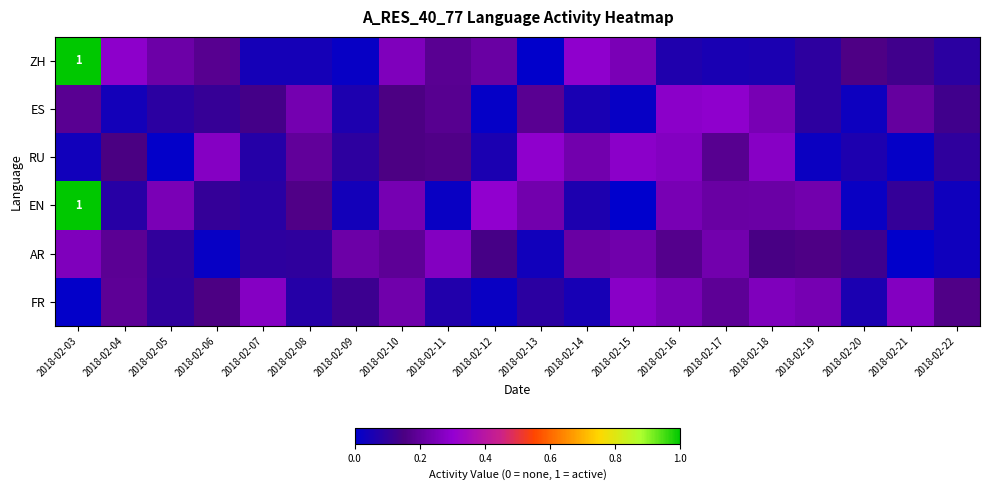

Between 2018-02-11 and 2018-02-12, which is larger?

2018-02-12